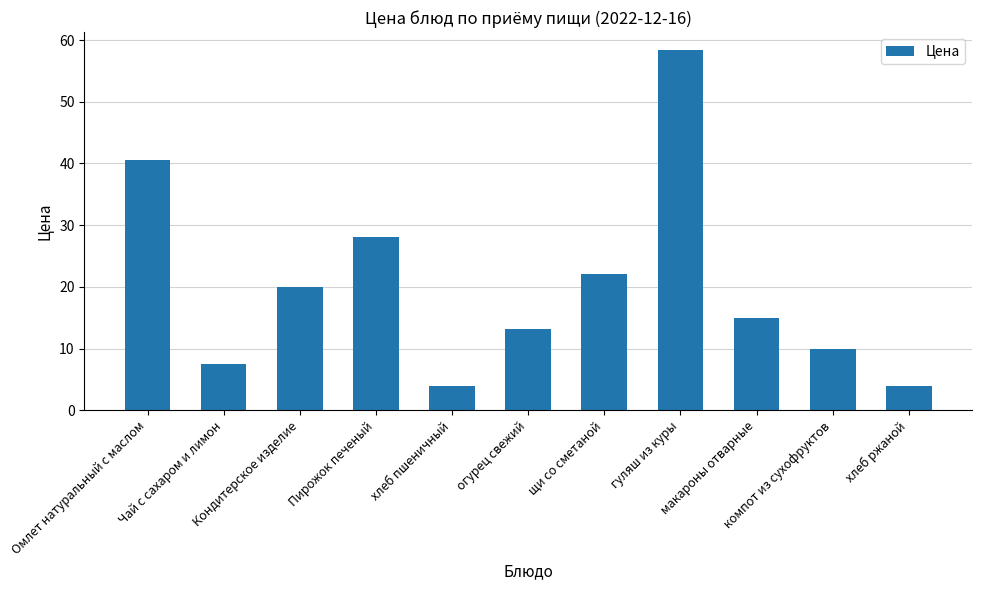

How many distinct data groups are displayed?

1